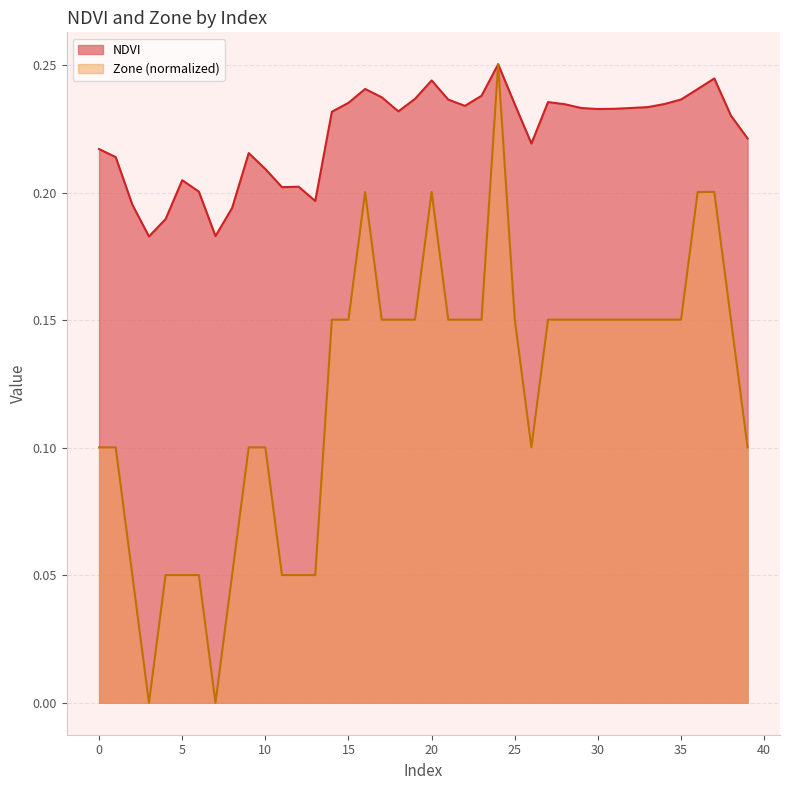

In Zone, how many points are higher than both neighbors (excluding endpoints)?

3